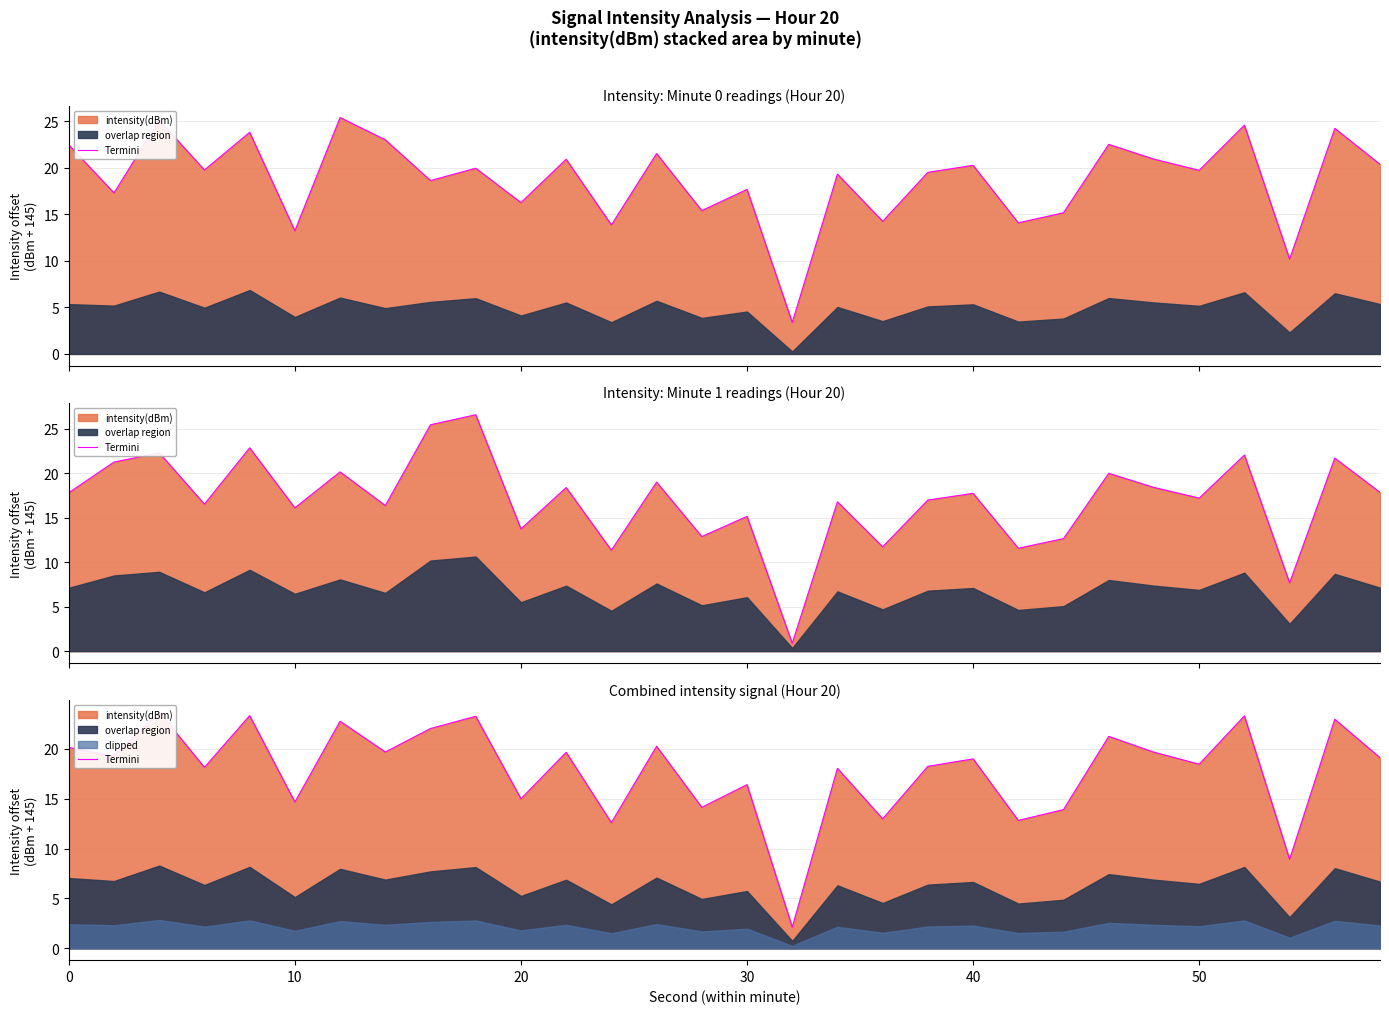

How many interior local valleys (lower than both neighbors) does the data have?

12